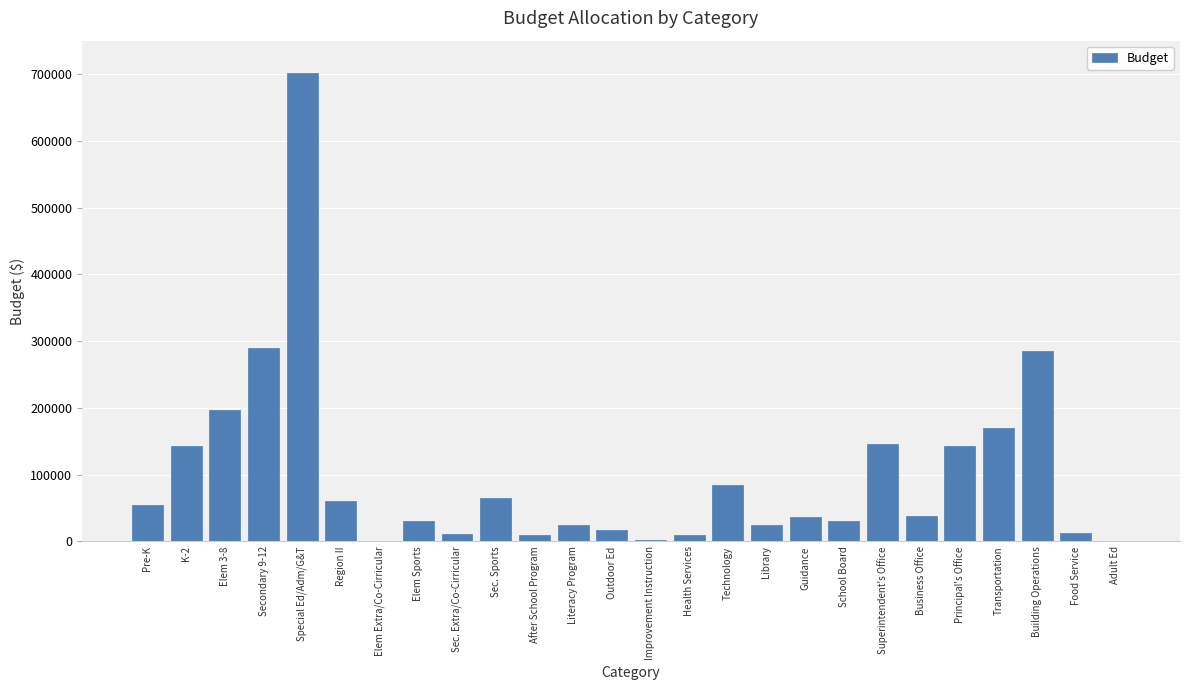

Which label corresponds to the largest value in the chart?

Special Ed/Adm/G&T